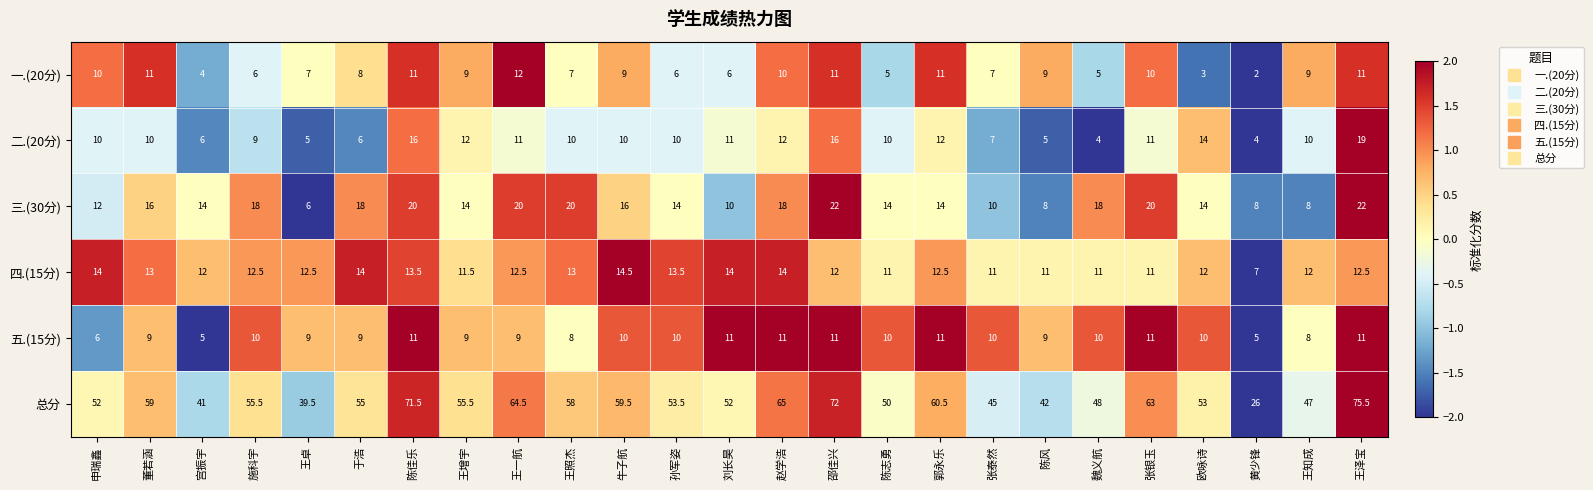

Count the number of categories in the chart.

25